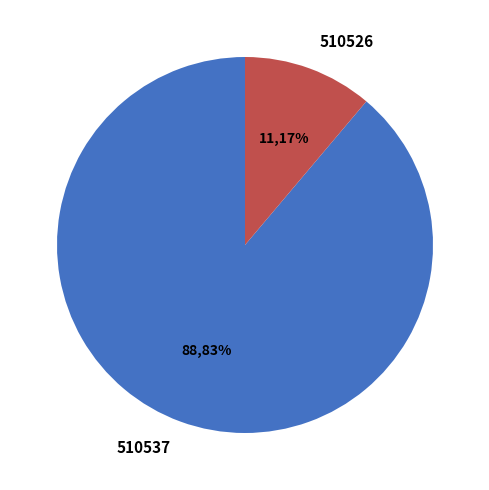

Rank the categories by value from lowest to highest.

510526, 510537